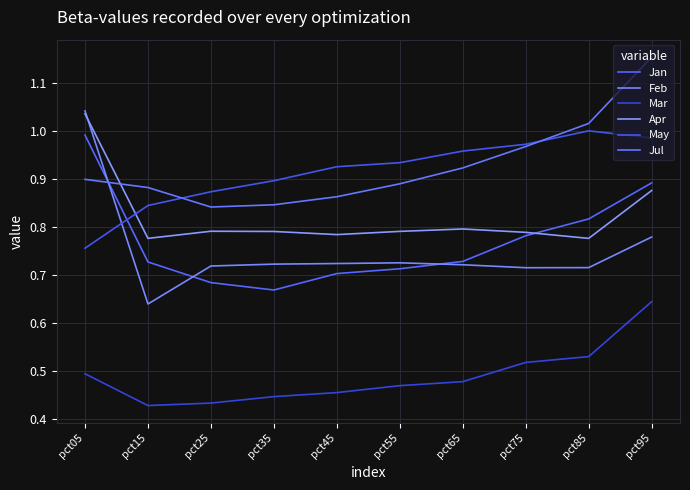

Which series changed the most between pct35 and pct55?

Jan